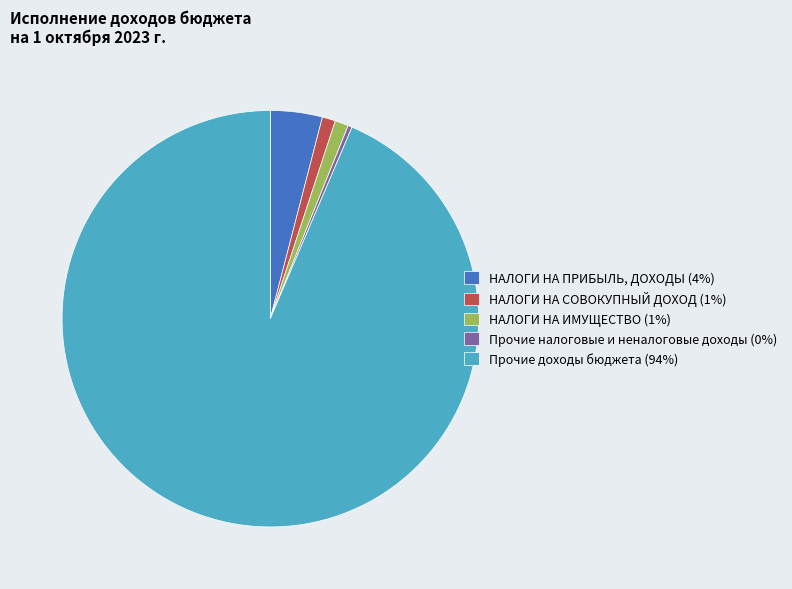

The НАЛОГИ НА СОВОКУПНЫЙ ДОХОД (1%) slice represents 11% of the pie. True or false?

False